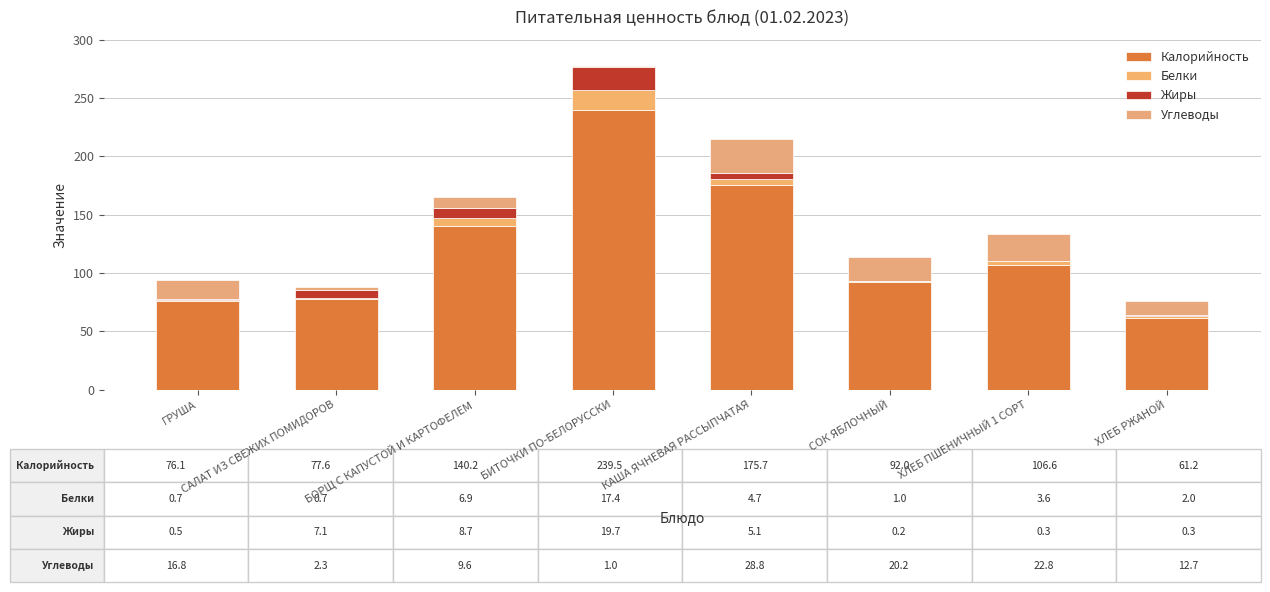

How many data points in Калорийность are above 106?

4